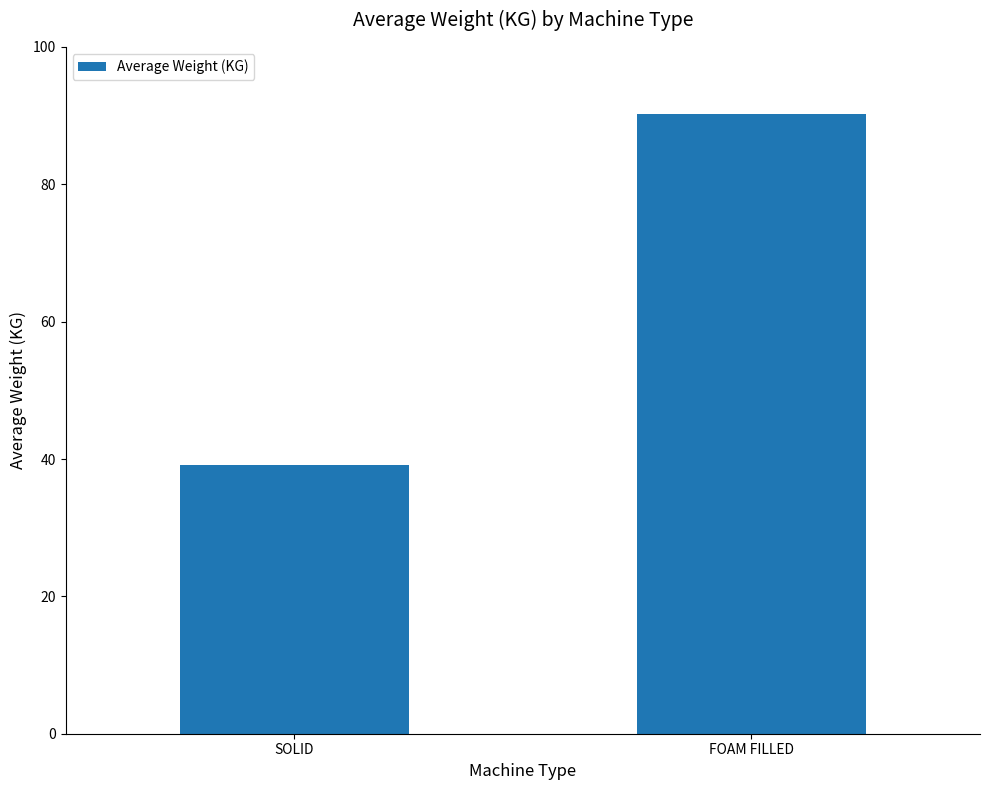

What is the ratio of the value at FOAM FILLED to the value at SOLID?

2.3